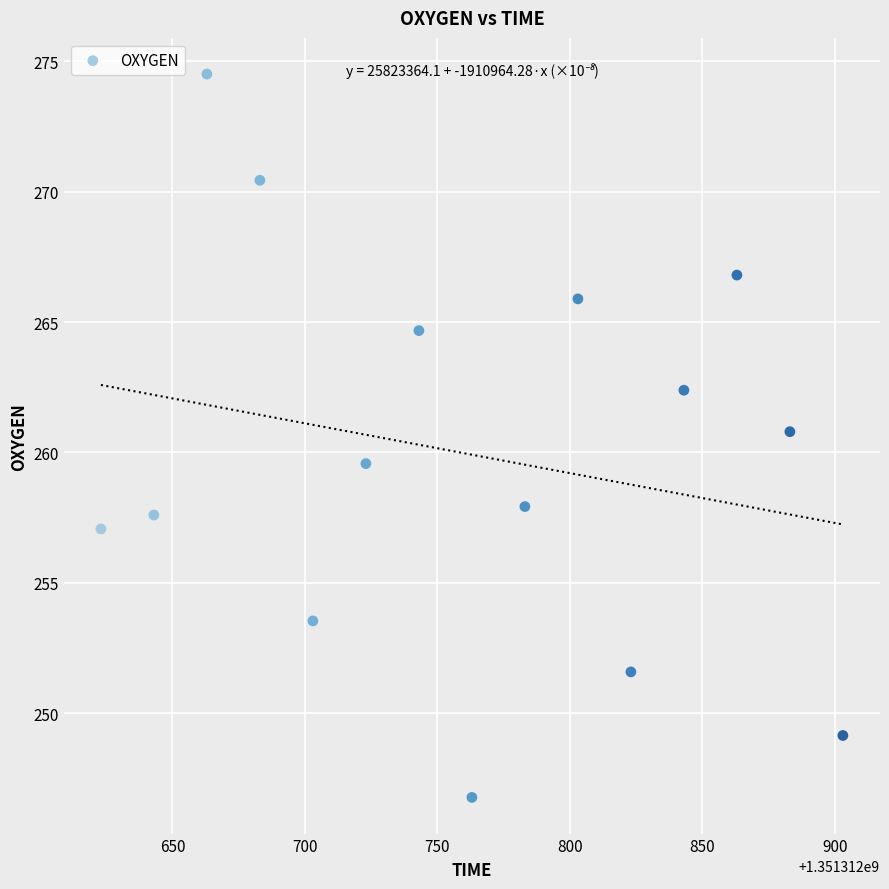

What Y value in the scatter plot is closest to 260?

259.6